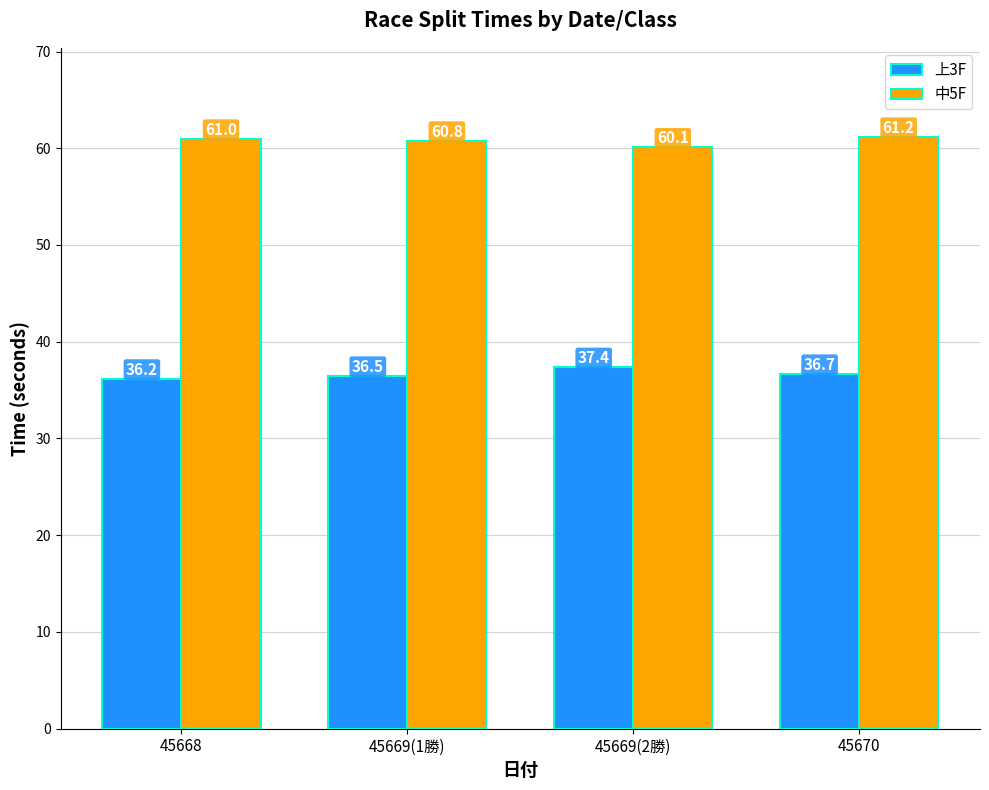

Is it true that 中5F equals 60.8 at 45669(1勝)?

True